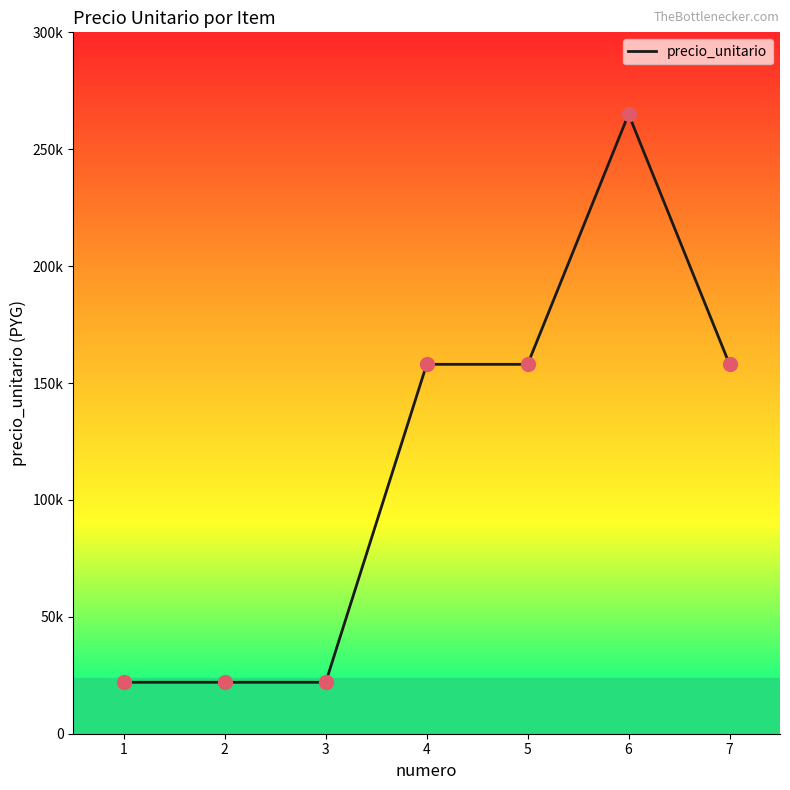

Does the chart display data point markers on the line(s)?

No